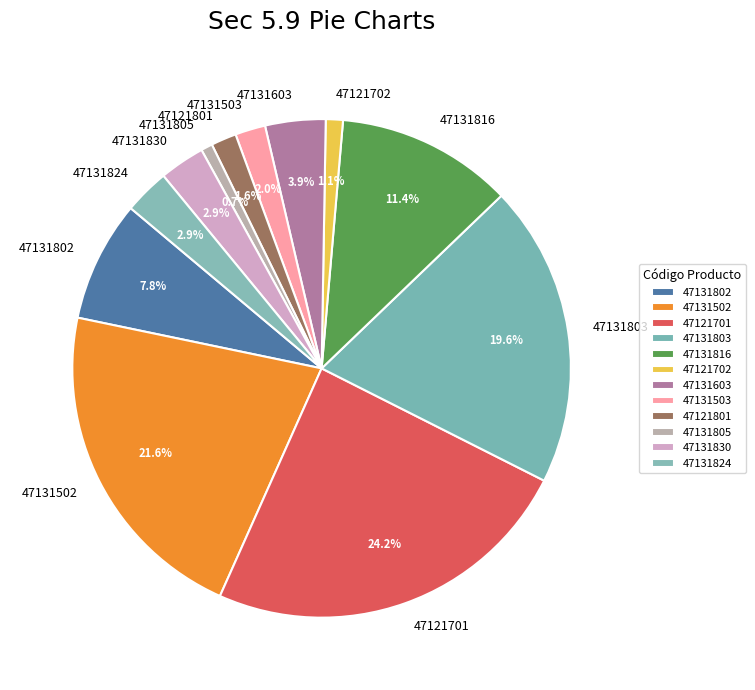

To the nearest percent, what is the average slice percentage?

8%